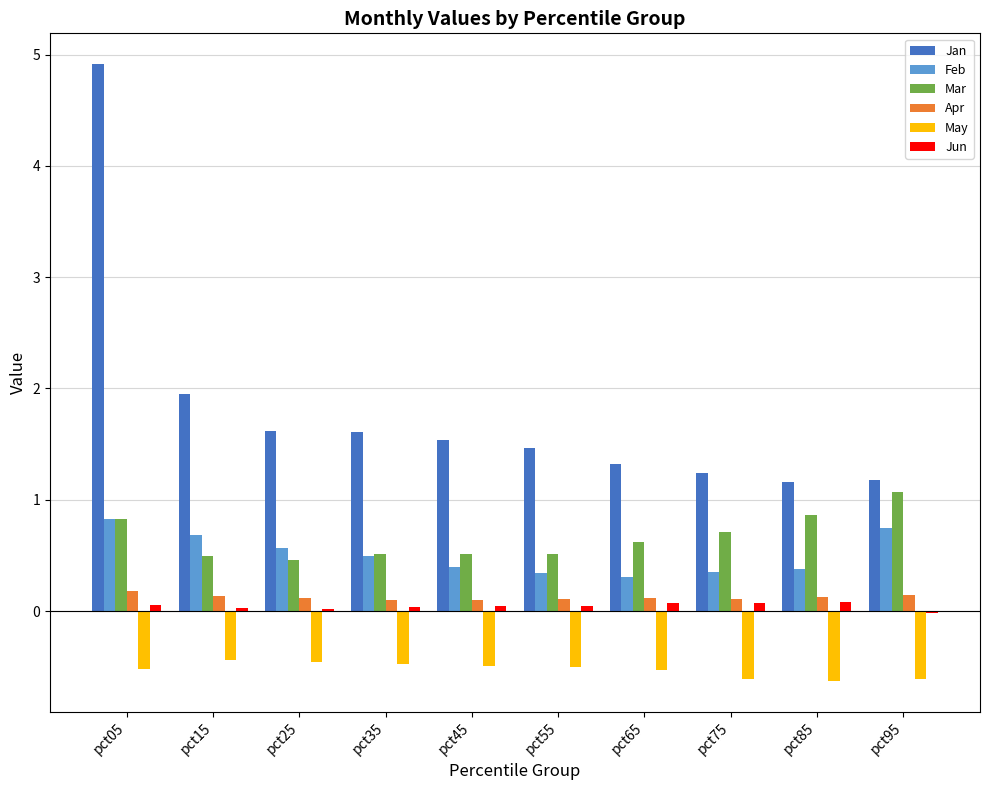

Which series changed the most between pct25 and pct95?

Mar